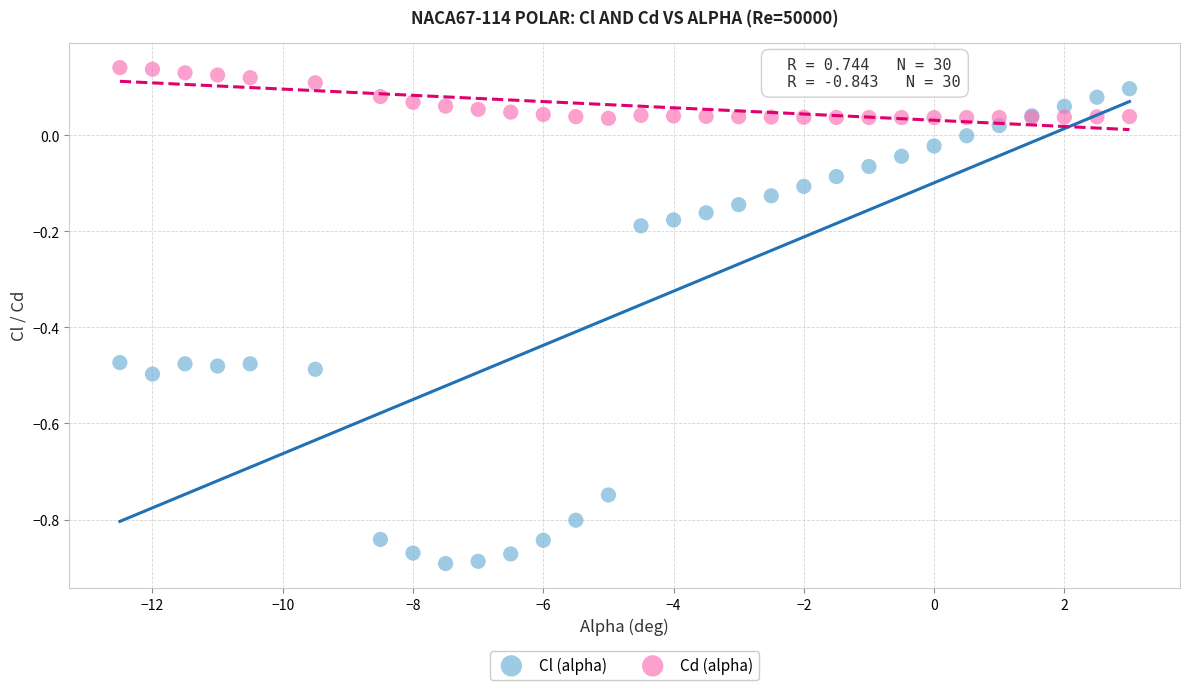

What is the X range (max minus min) for the scatter plot?

15.5